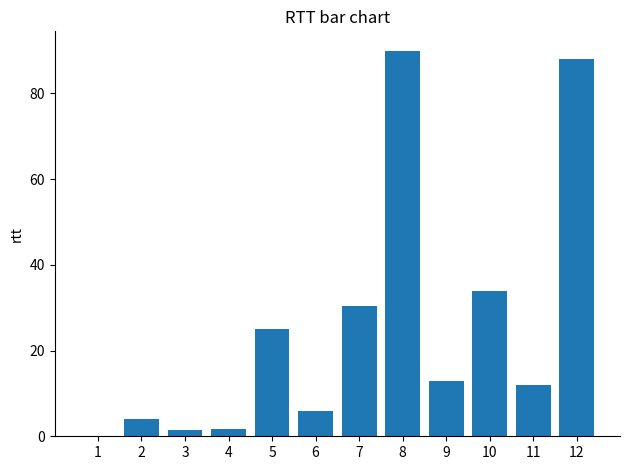

How many distinct data groups are displayed?

1